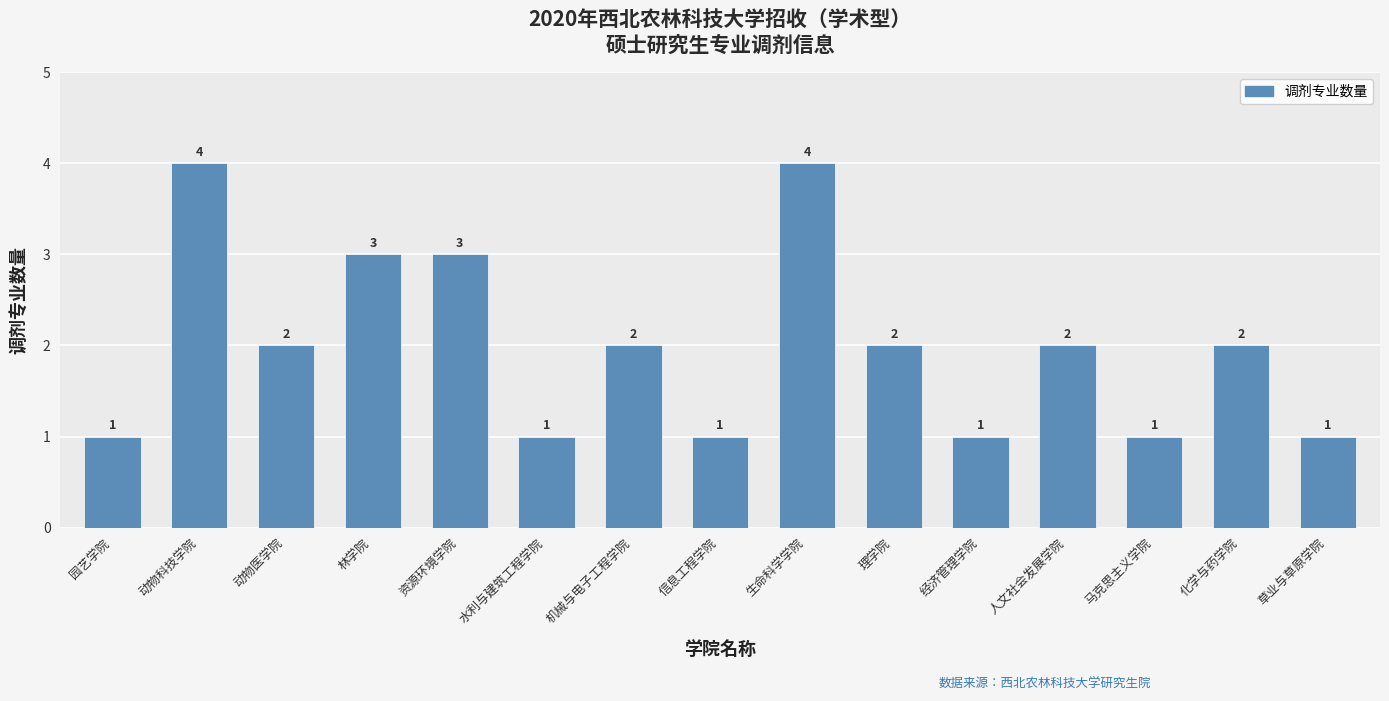

Where does the data first go above 2?

动物科技学院